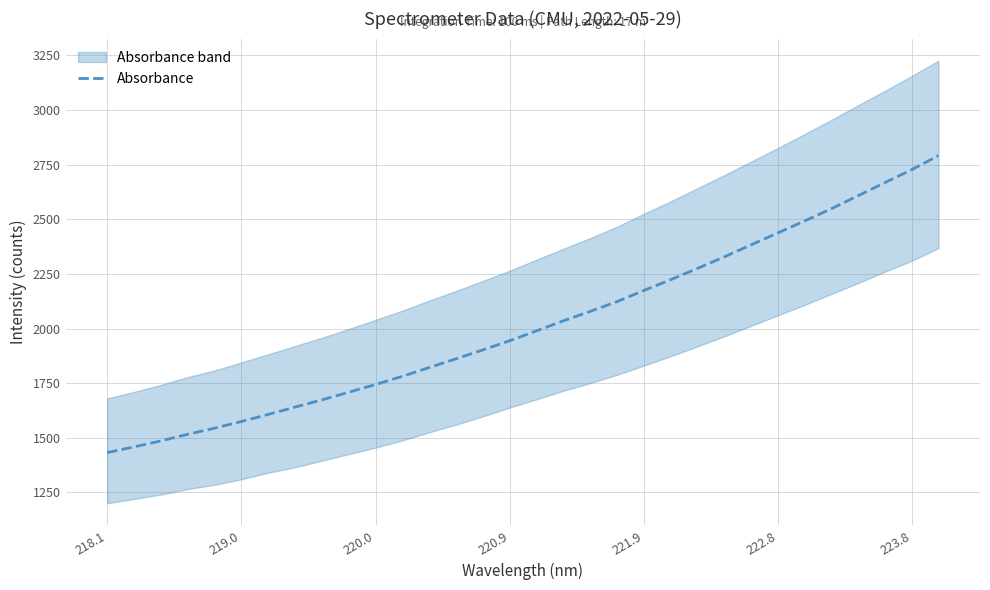

What is the difference between the maximum and minimum values?

1359.7